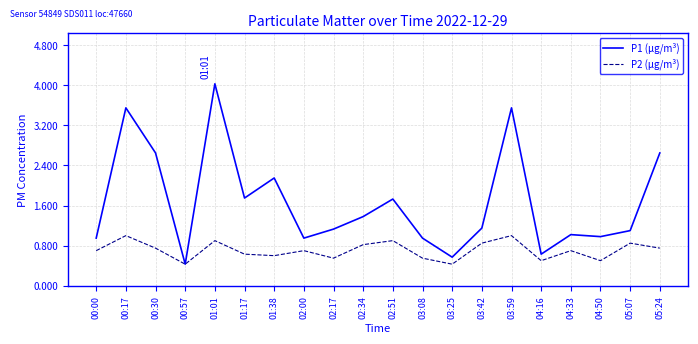

What is the maximum value for P1 (μg/m³)?

4.0